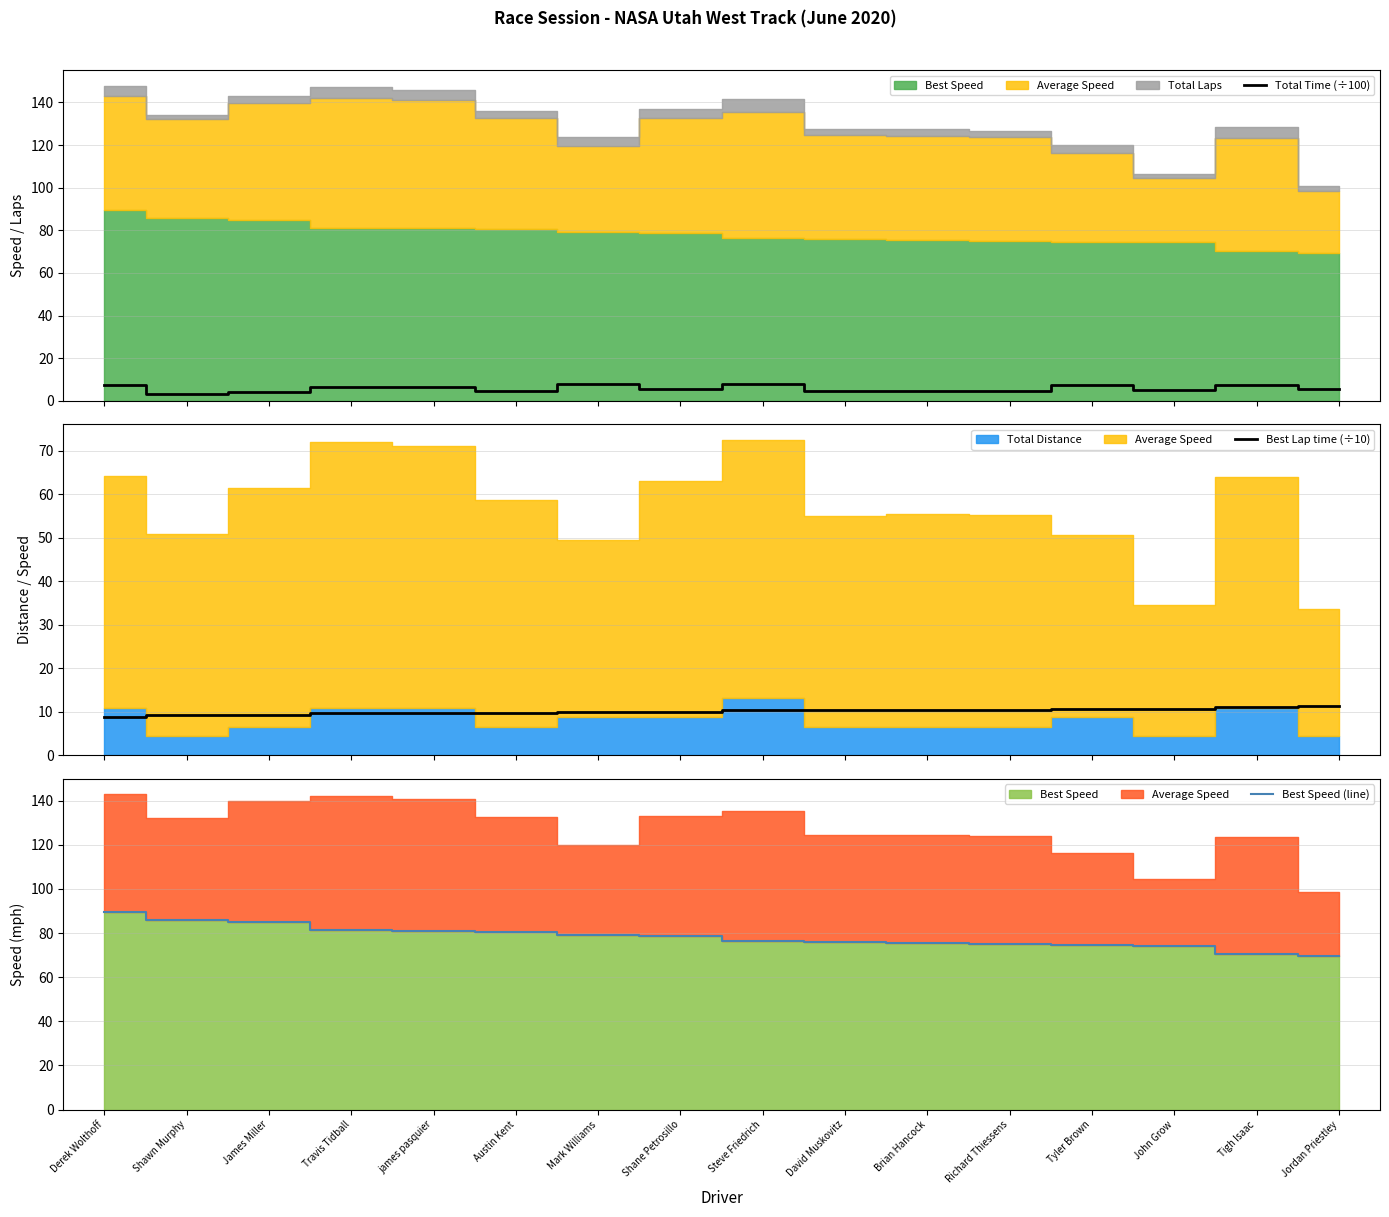

What is the highest value of the Total Time (÷100) series?

8.0